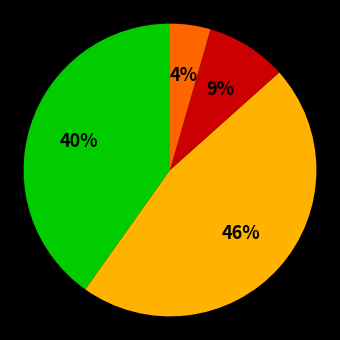

Is there a majority slice in this chart?

No